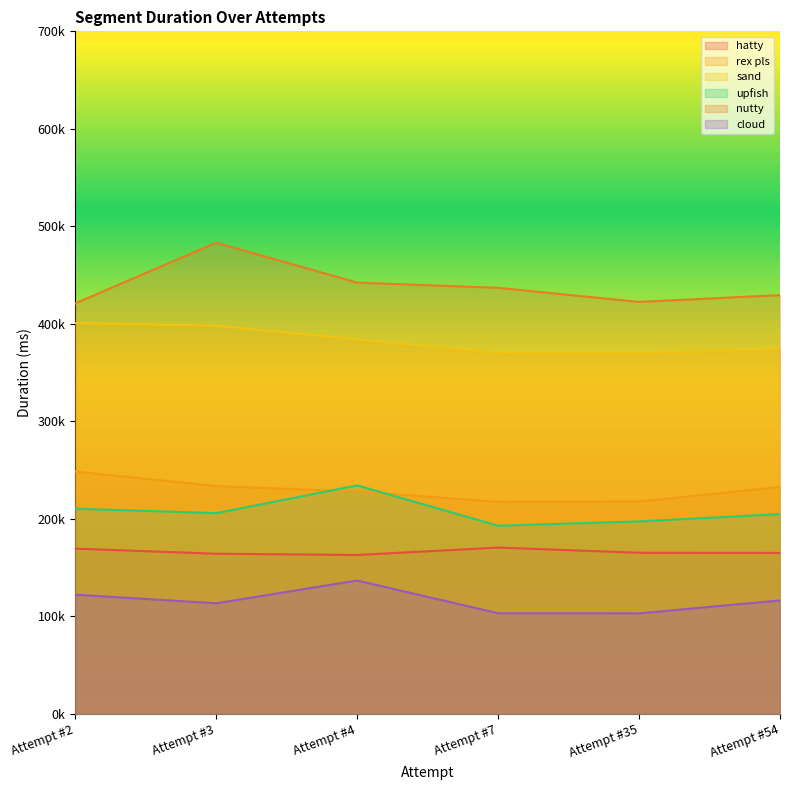

At which category is the sum across all series the highest?

Attempt #3